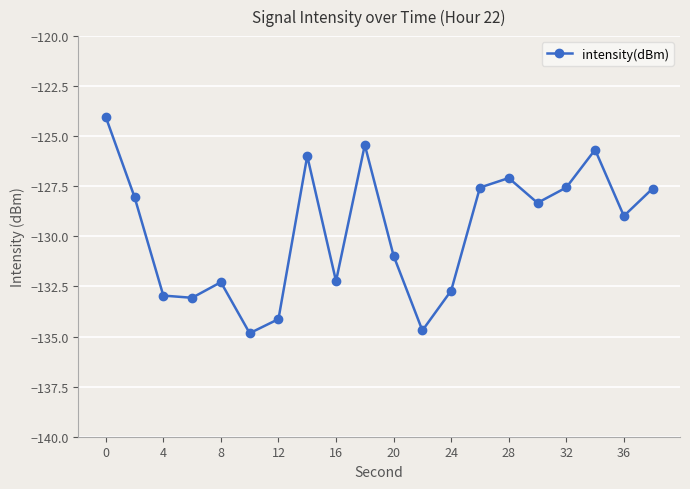

True or false: there are more than 0 points higher than both neighbors.

True